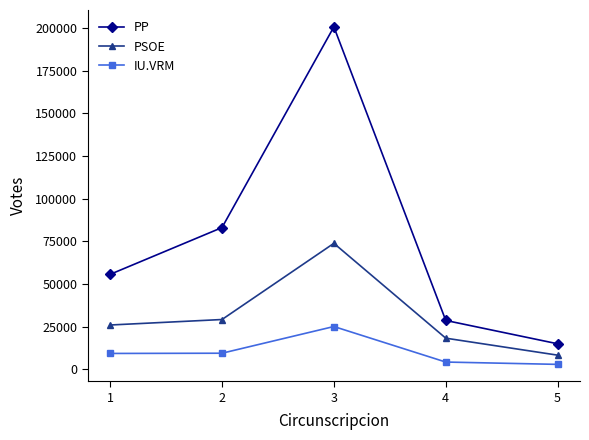

List the series in order of their overall mean, highest first.

PP, PSOE, IU.VRM